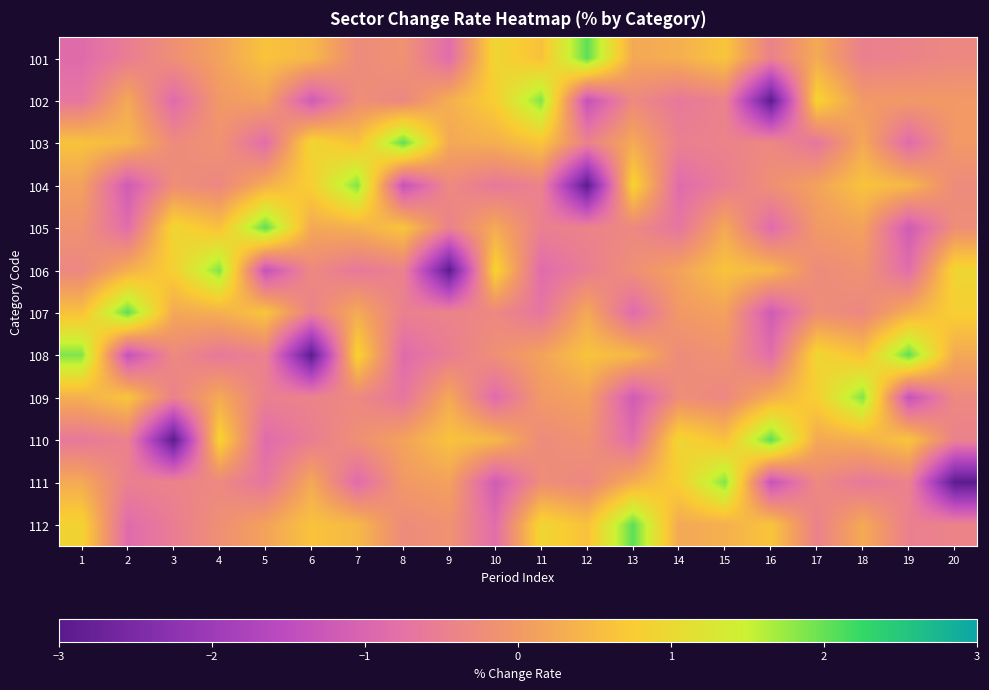

Rank the series at 19 from highest to lowest value.

108, 110, 104, 107, 102, 101, 111, 112, 106, 103, 105, 109